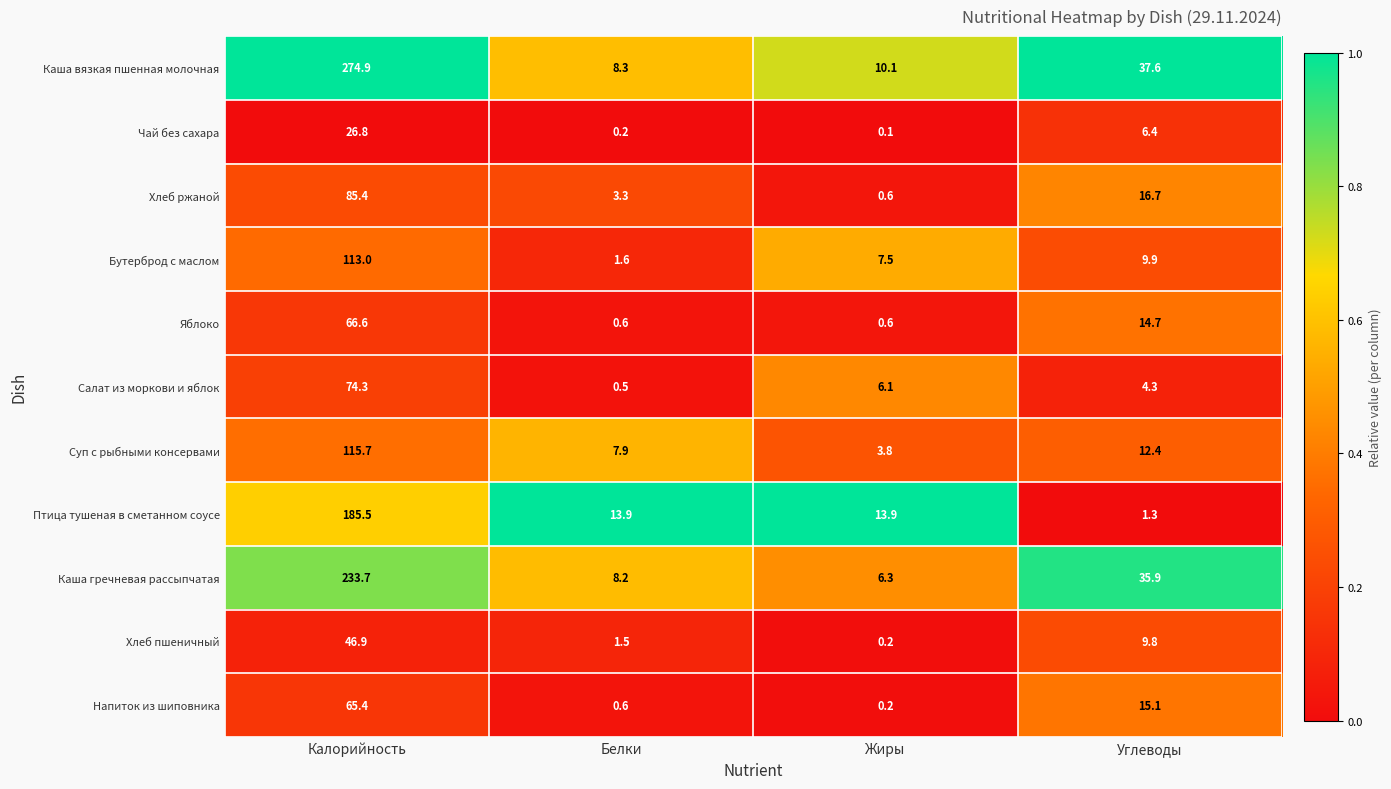

At Углеводы, list the series in order from largest to smallest.

Каша вязкая пшенная молочная, Каша гречневая рассыпчатая, Хлеб ржаной, Напиток из шиповника, Яблоко, Суп с рыбными консервами, Бутерброд с маслом, Хлеб пшеничный, Чай без сахара, Салат из моркови и яблок, Птица тушеная в сметанном соусе